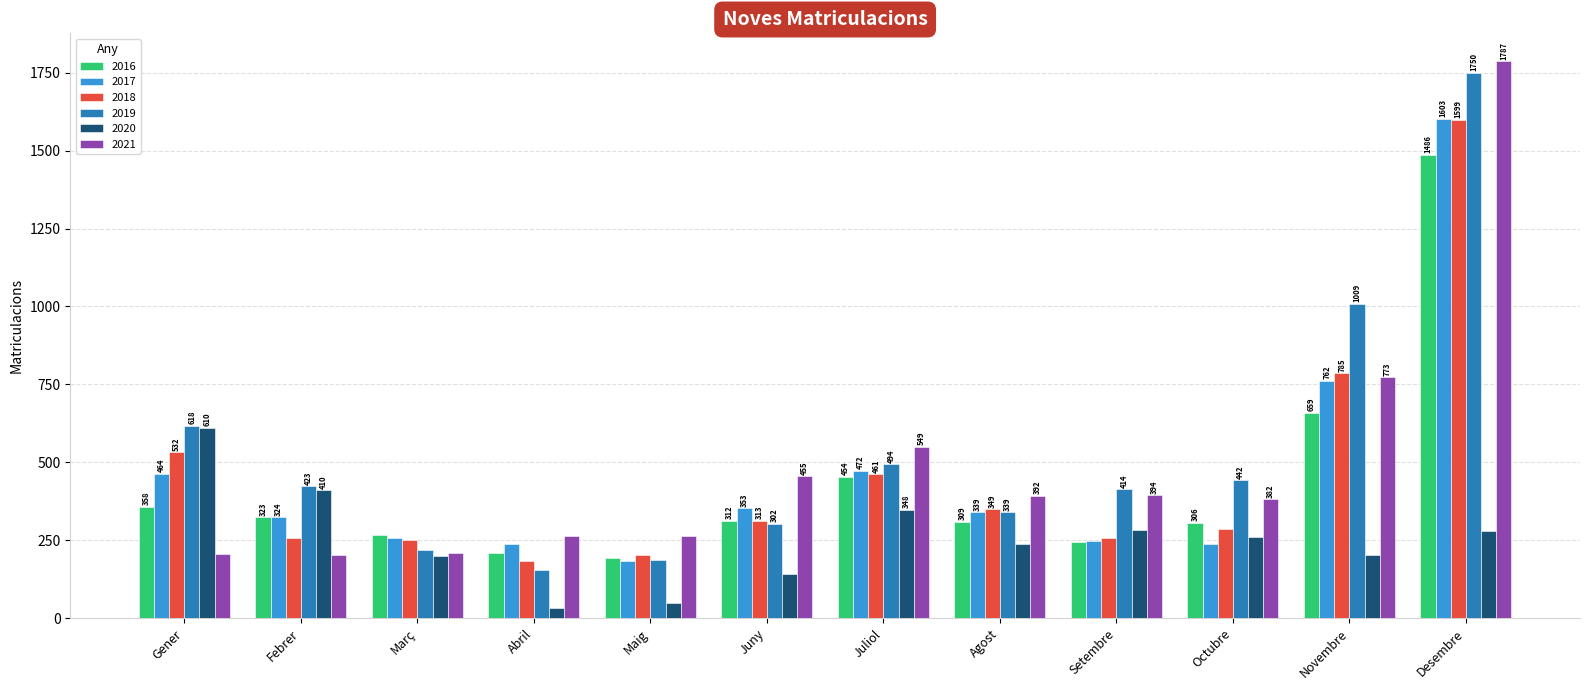

Count the number of data series in this chart.

6